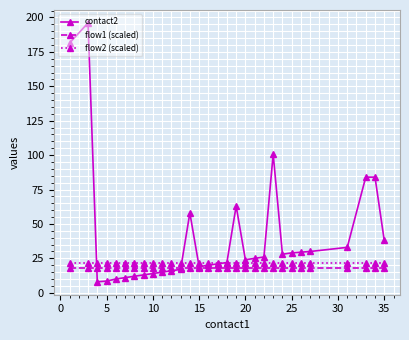

What are all the series names shown in the legend?

contact2, flow1 (scaled), flow2 (scaled)